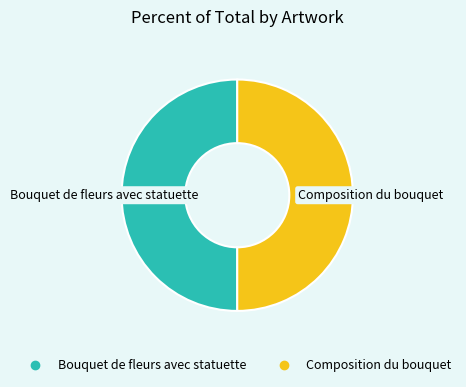

What is the ratio of the value at Composition du bouquet to the value at Bouquet de fleurs avec statuette?

1.0